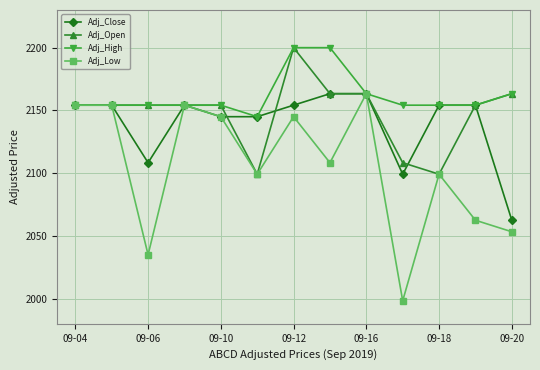

How many lines are shown in the chart?

4